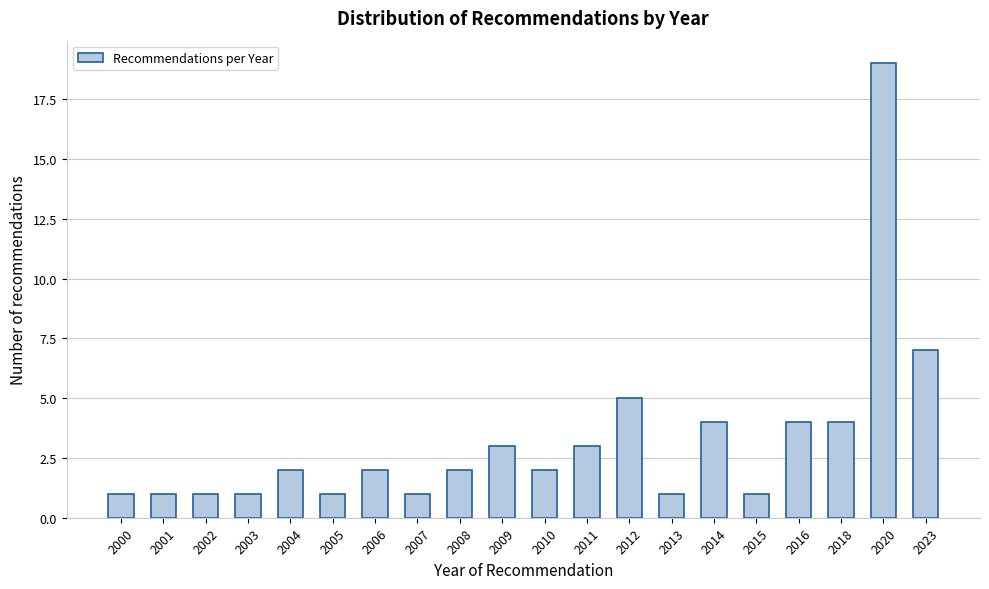

Reading right to left, list all the values displayed in this chart.

7	19	4	4	1	4	1	5	3	2	3	2	1	2	1	2	1	1	1	1